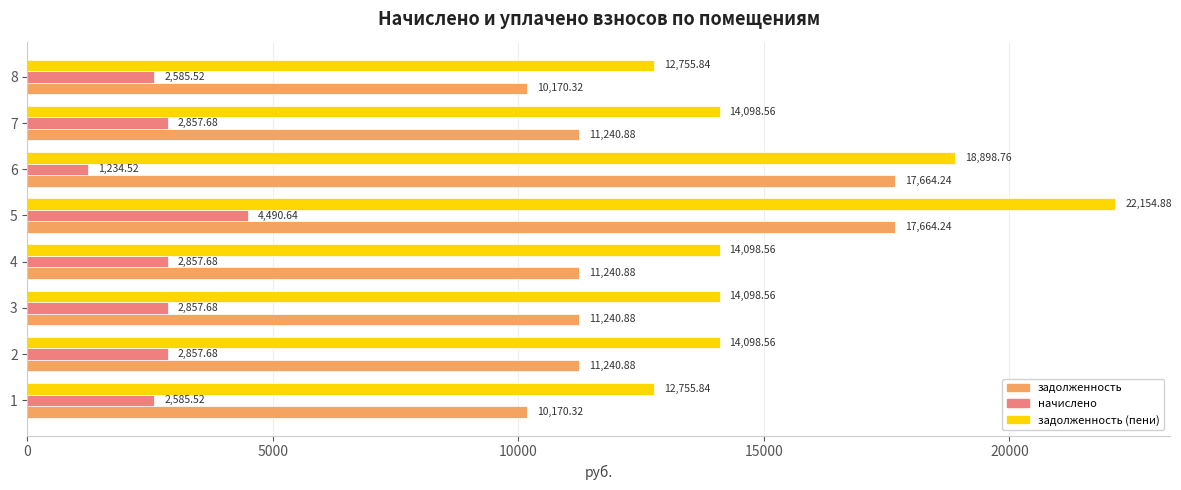

Between 1 and 4, which series saw the biggest shift?

задолженность (пени)